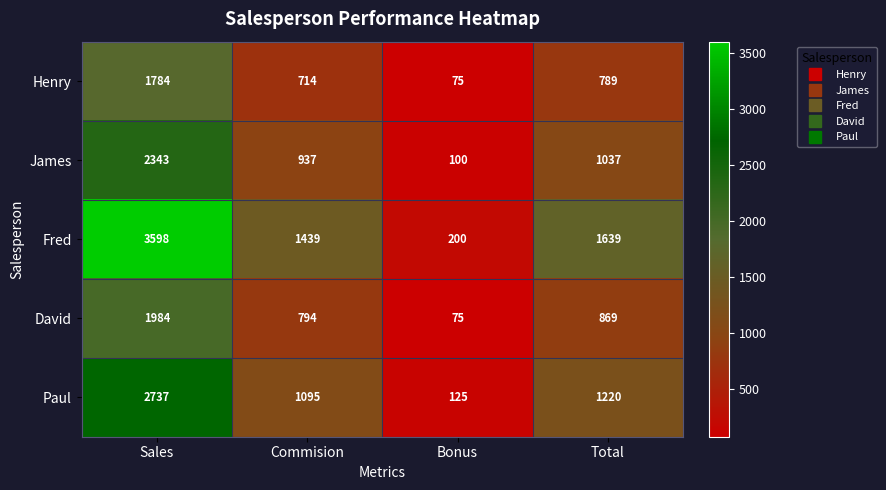

At which category is the sum across all series the highest?

Sales